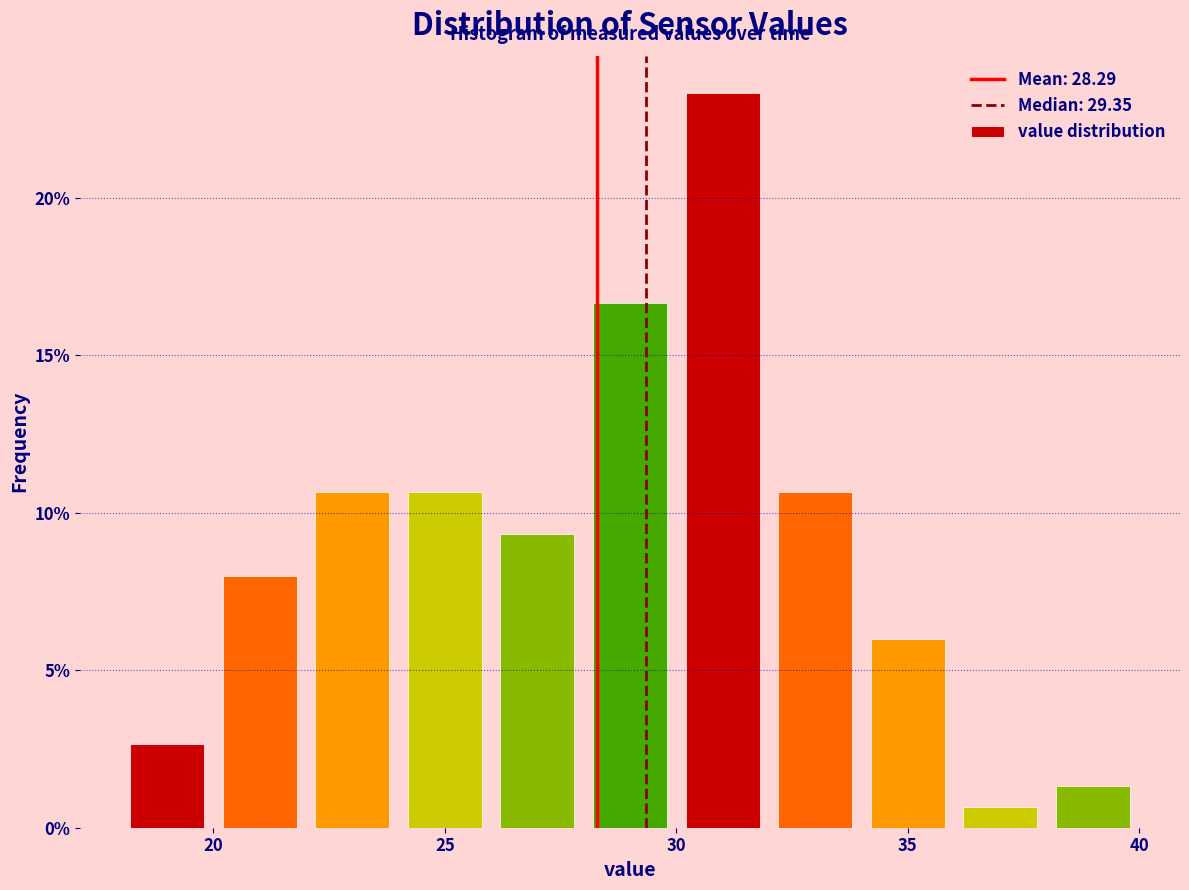

Reading left to right, list every bar in this chart as the range it spans on the x-axis followed by its height. The values are not printed on the chart, so give them approximately, as read against the axis.

18 to 20: 2.5
20 to 22: 8.0
22 to 24: 10.5
24 to 26: 10.5
26 to 28: 9.5
28 to 30: 16.5
30 to 32: 23.5
32 to 34: 10.5
34 to 36: 6.0
36 to 38: 0.5
38 to 40: 1.5